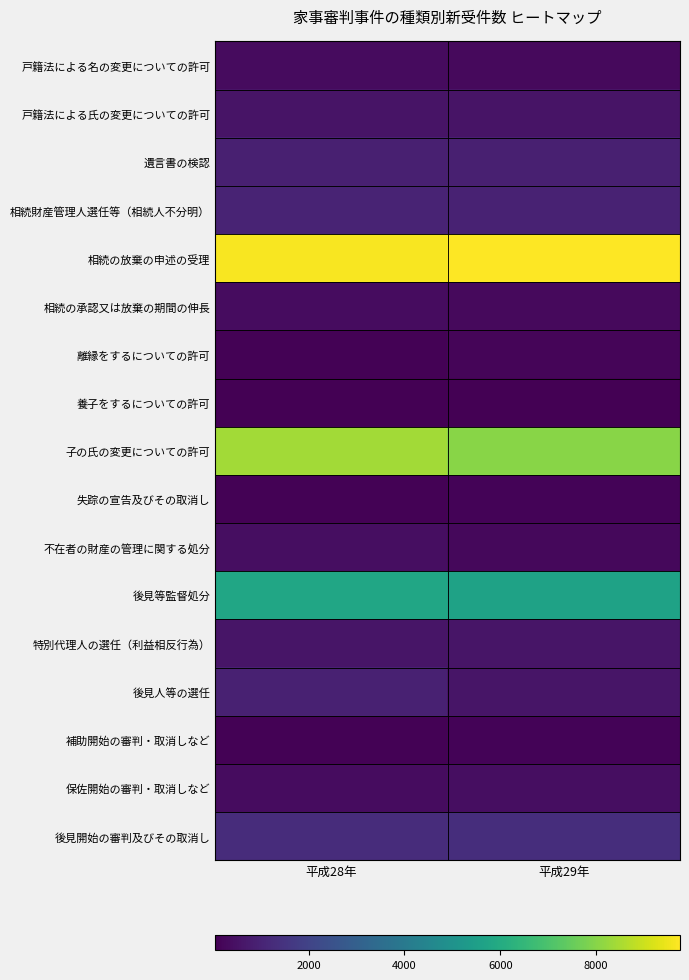

Between 平成29年 and 平成28年, which is larger?

平成29年